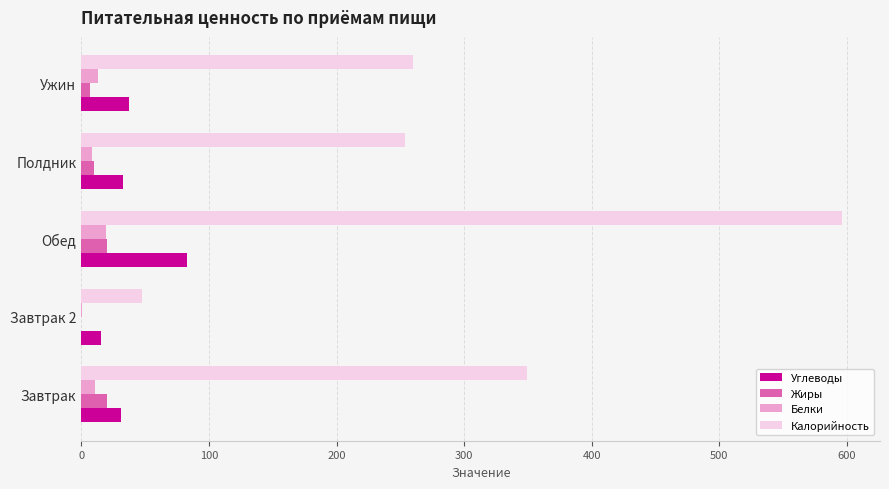

Which series has the largest total across all categories?

Калорийность